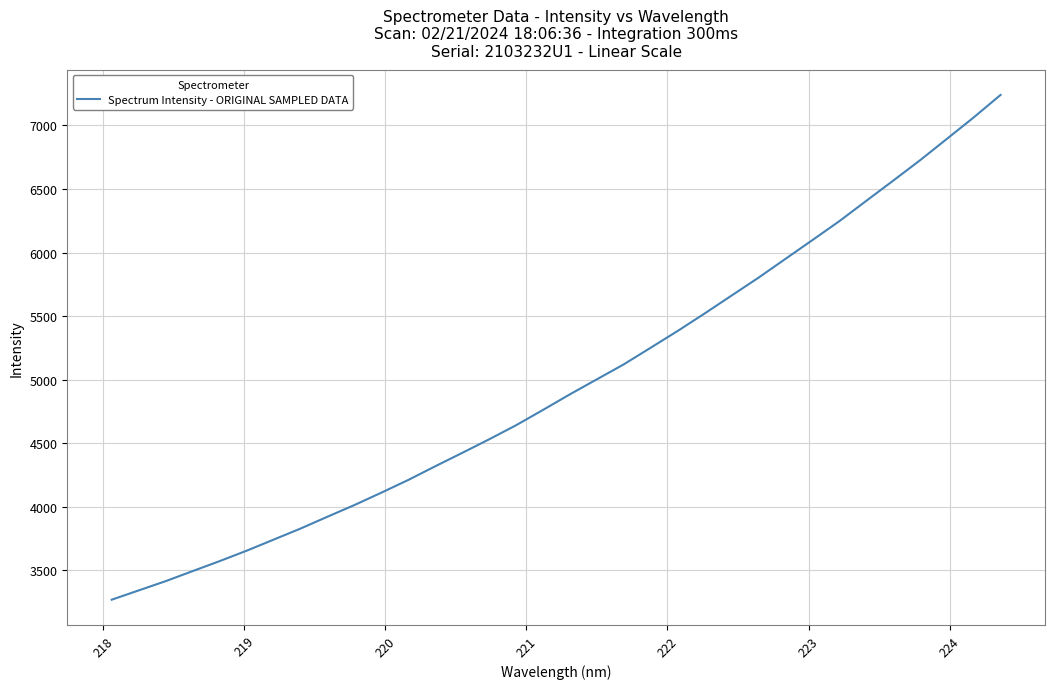

Does the chart display data point markers on the line(s)?

No